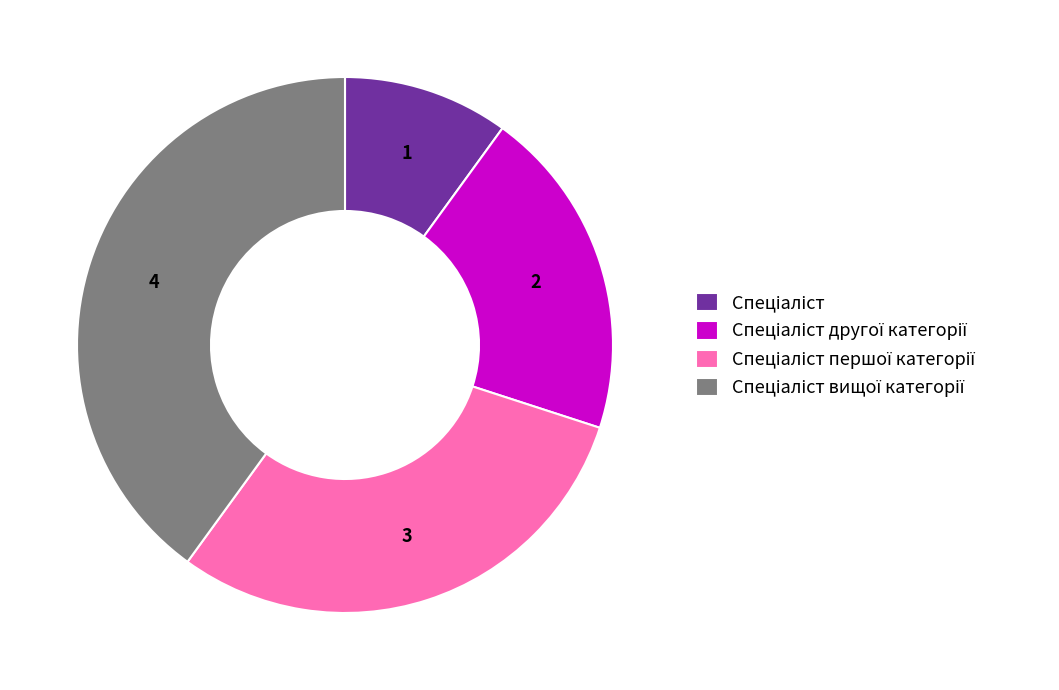

Does any single category account for the majority?

No